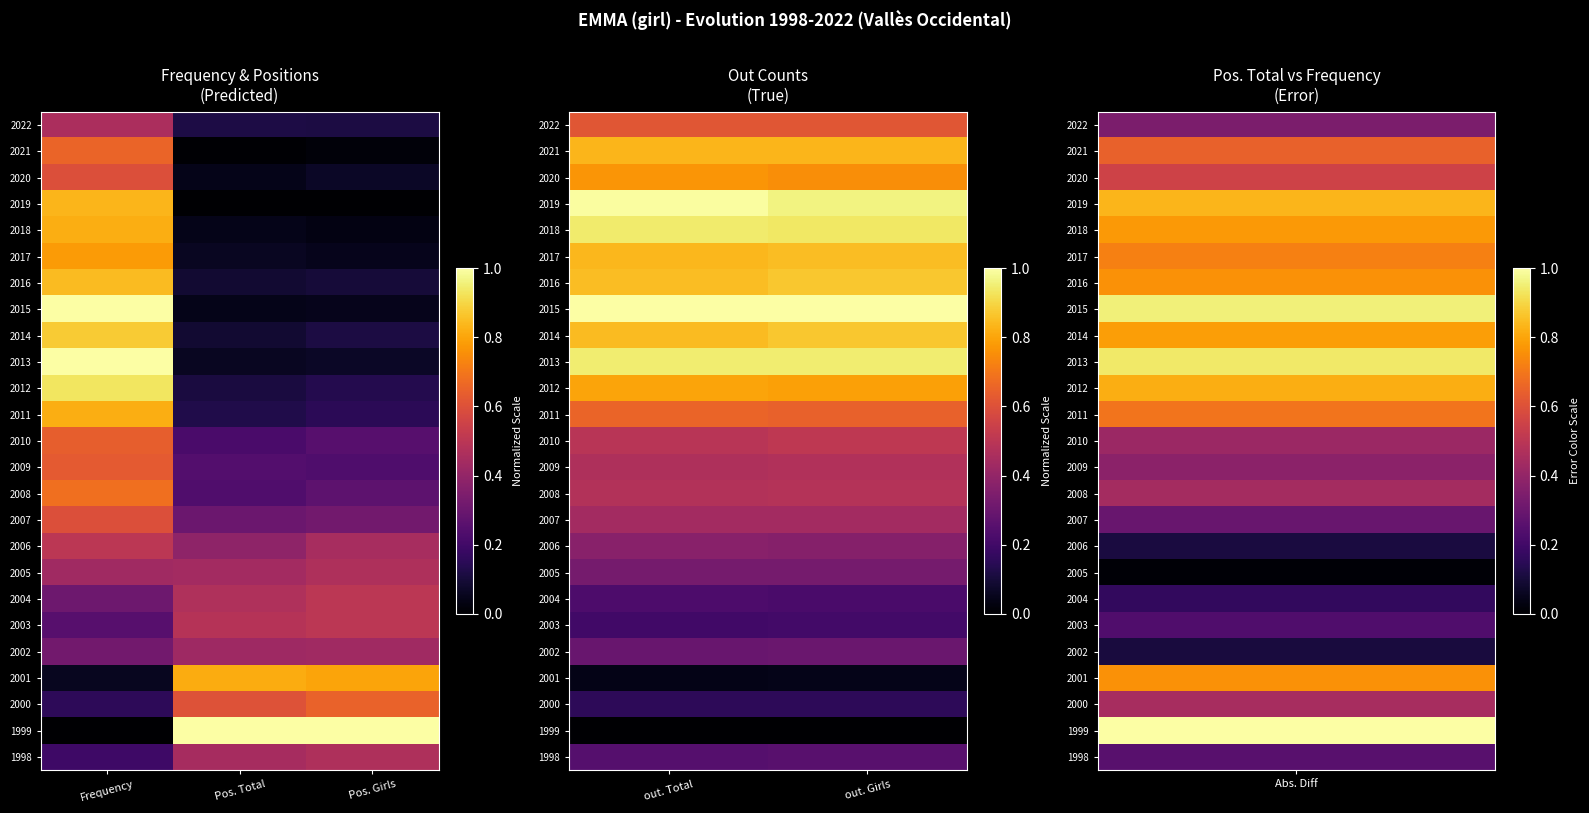

True or false: 2014 has a value of 1.3 at out. Total.

False